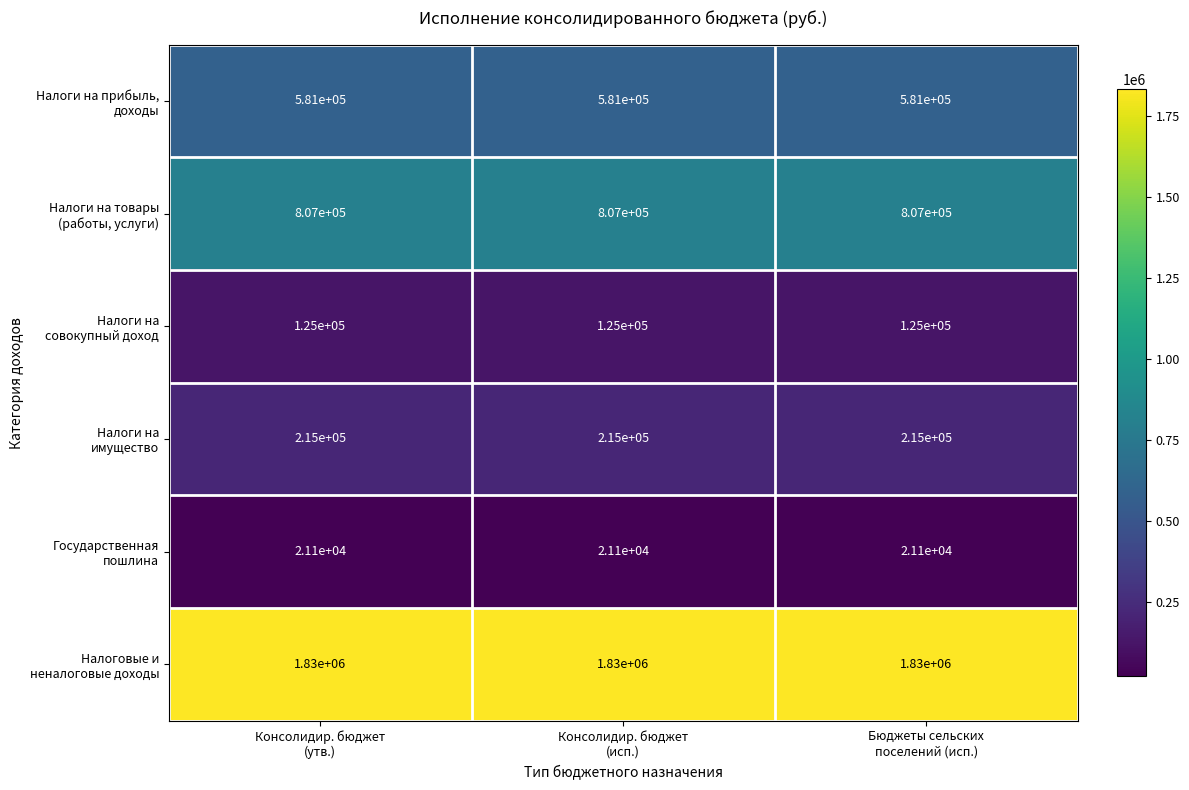

What is the greatest value displayed?

1830000